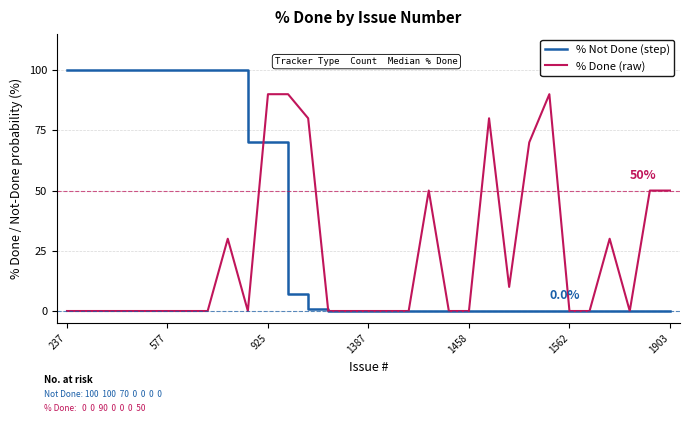

Which series has the largest total across all categories?

% Not Done (step)